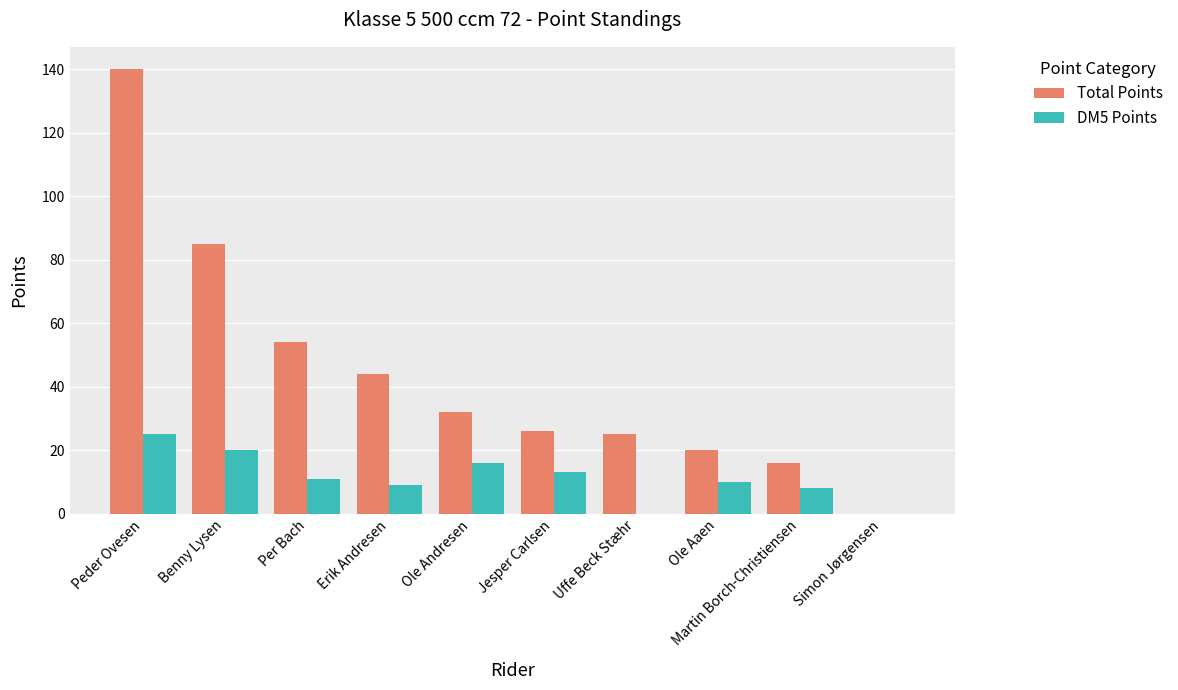

What is the highest value of the Total Points series?

140